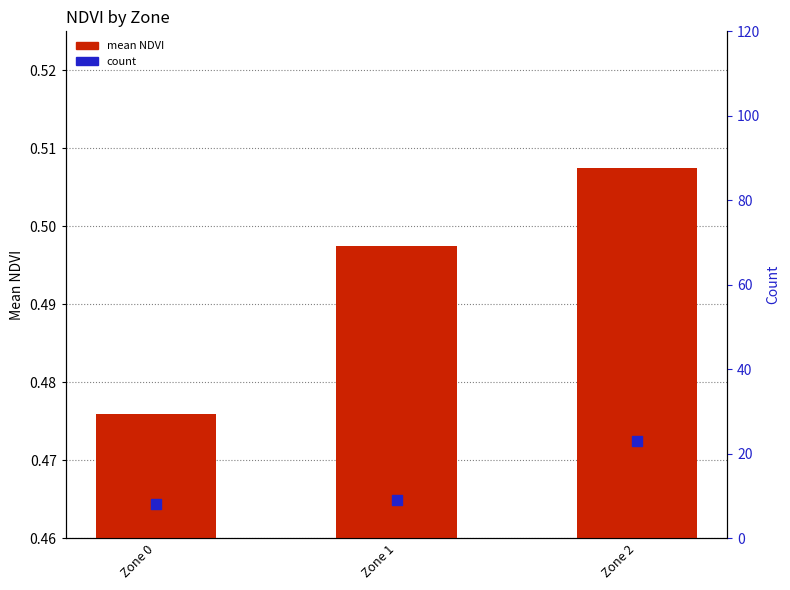

What are all the series names shown in the legend?

mean NDVI, count